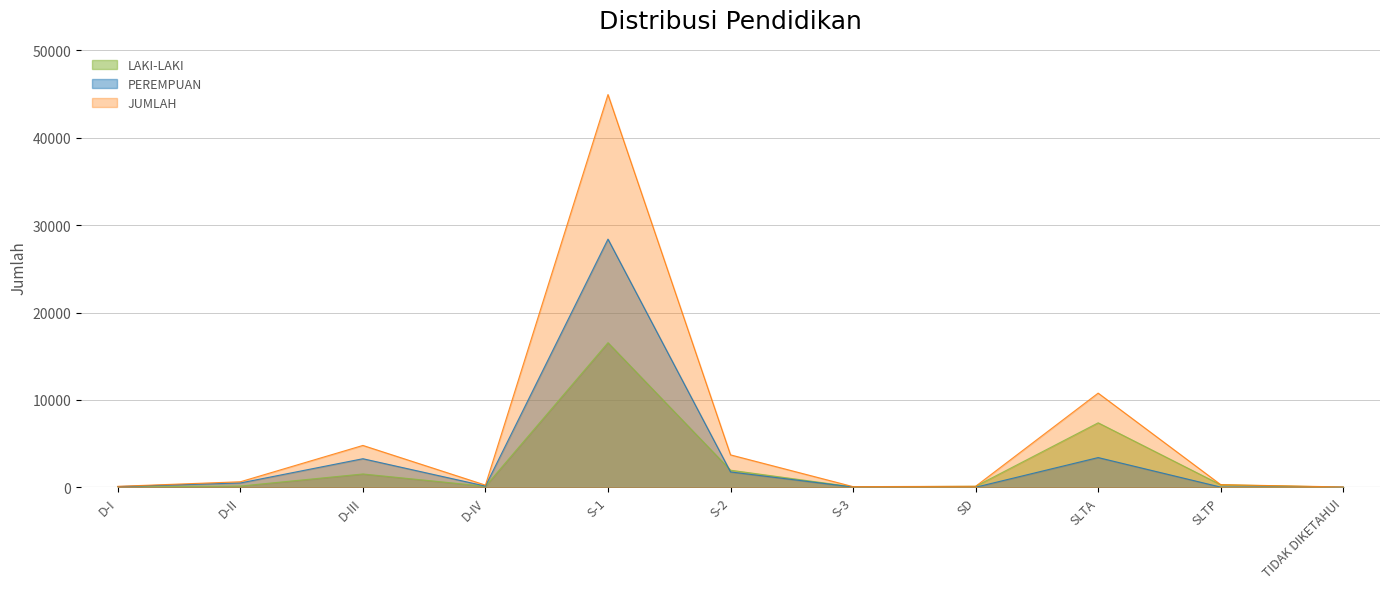

How many interior local valleys does the LAKI-LAKI series have?

2